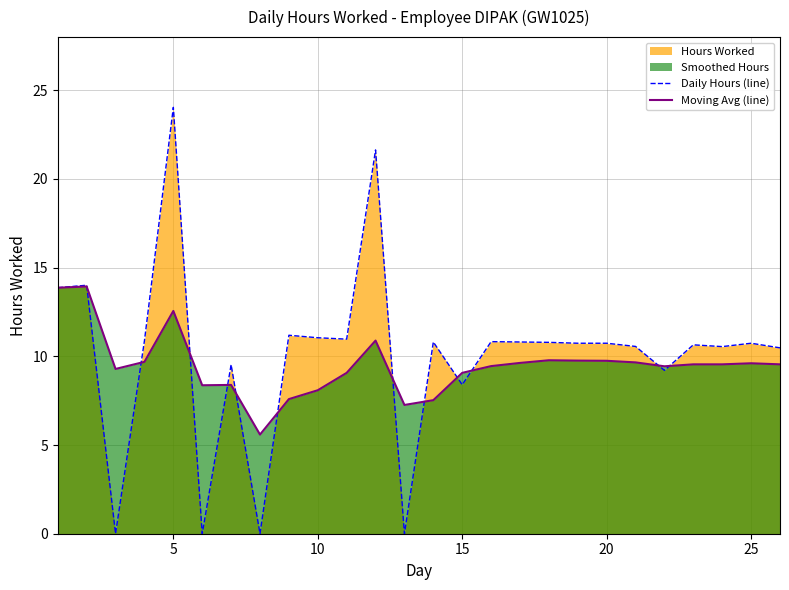

What is the difference between the highest and lowest values at 25?

1.1